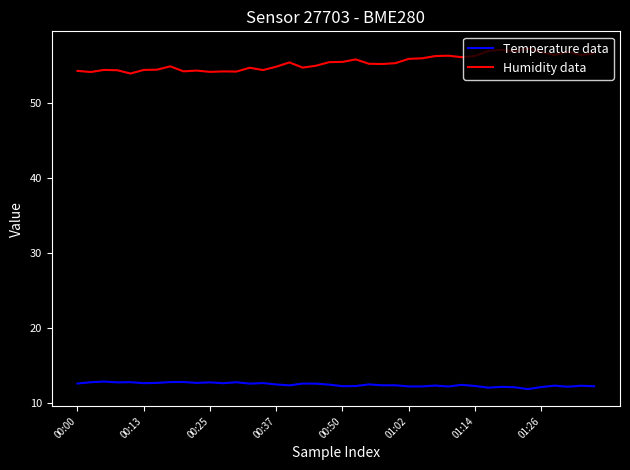

Rank the series by their maximum value, from lowest to highest.

Temperature data, Humidity data